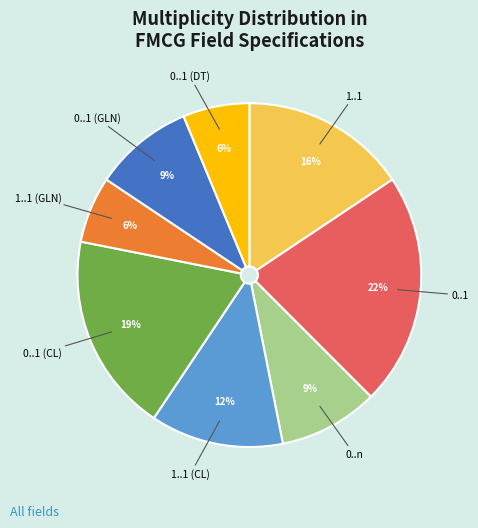

How many segments does this pie chart have?

8